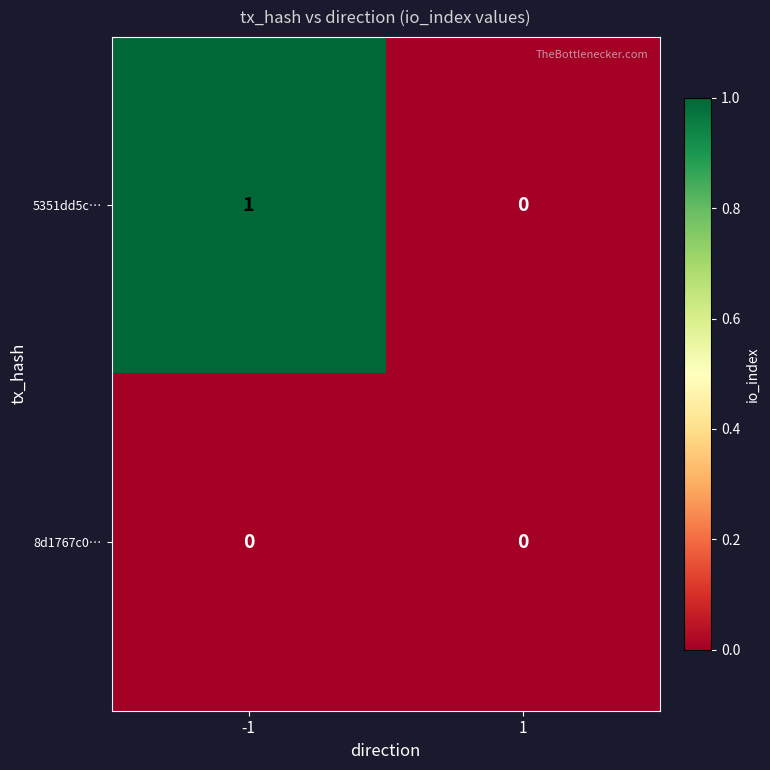

Rank the series by their average value, from lowest to highest.

8d1767c0…, 5351dd5c…